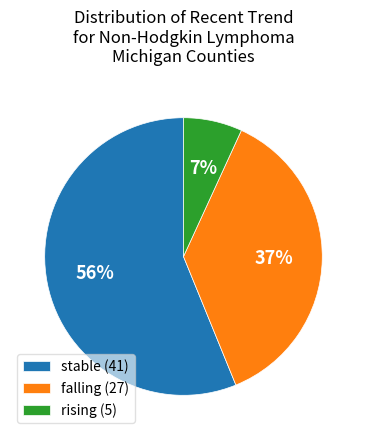

To the nearest percent, what percentage of the pie is falling?

37%